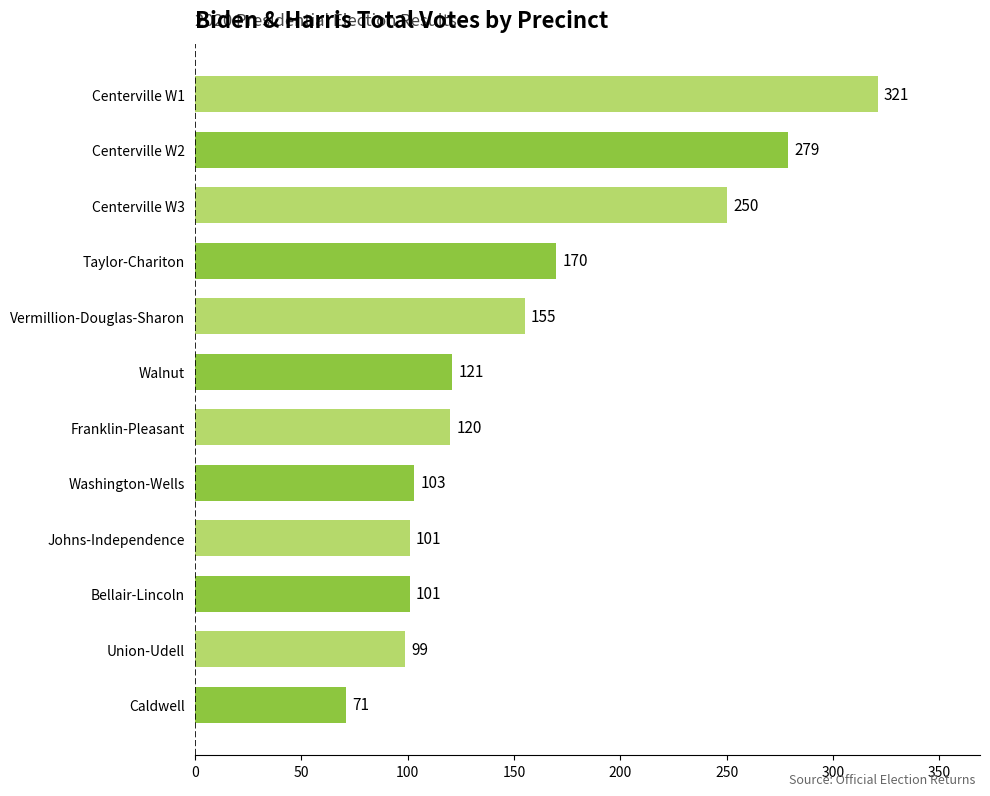

What is the change in value from Bellair-Lincoln to Washington-Wells?

+2